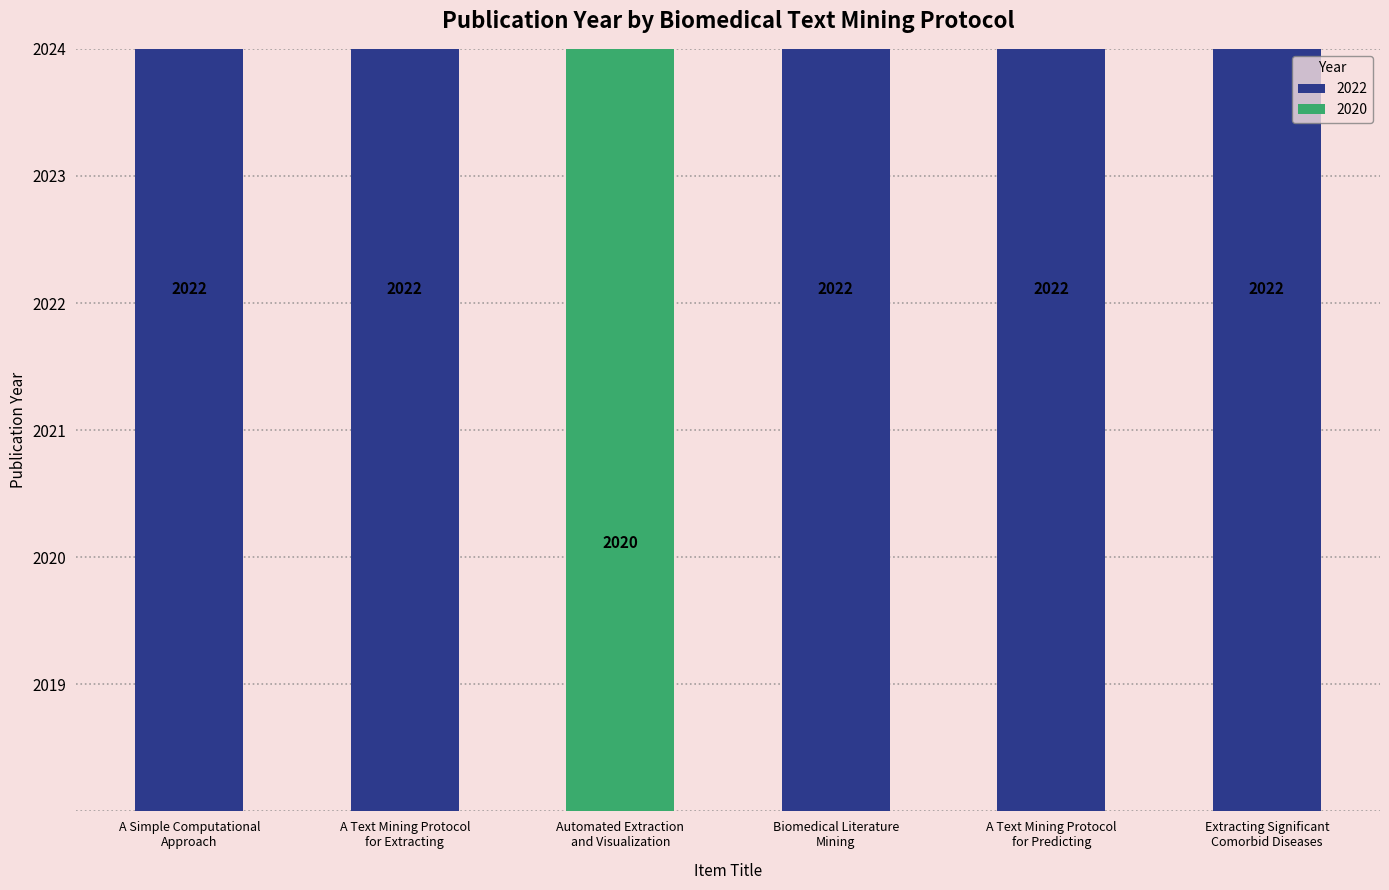

What is the value of the 3rd bar from the left?

2020